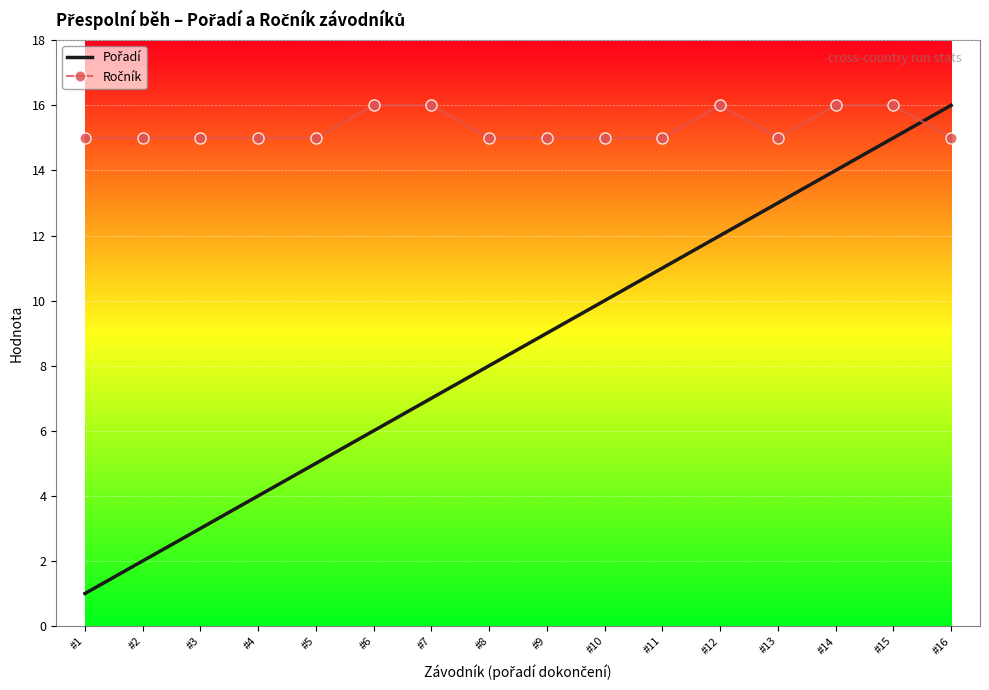

What is the maximum value shown in the chart?

16